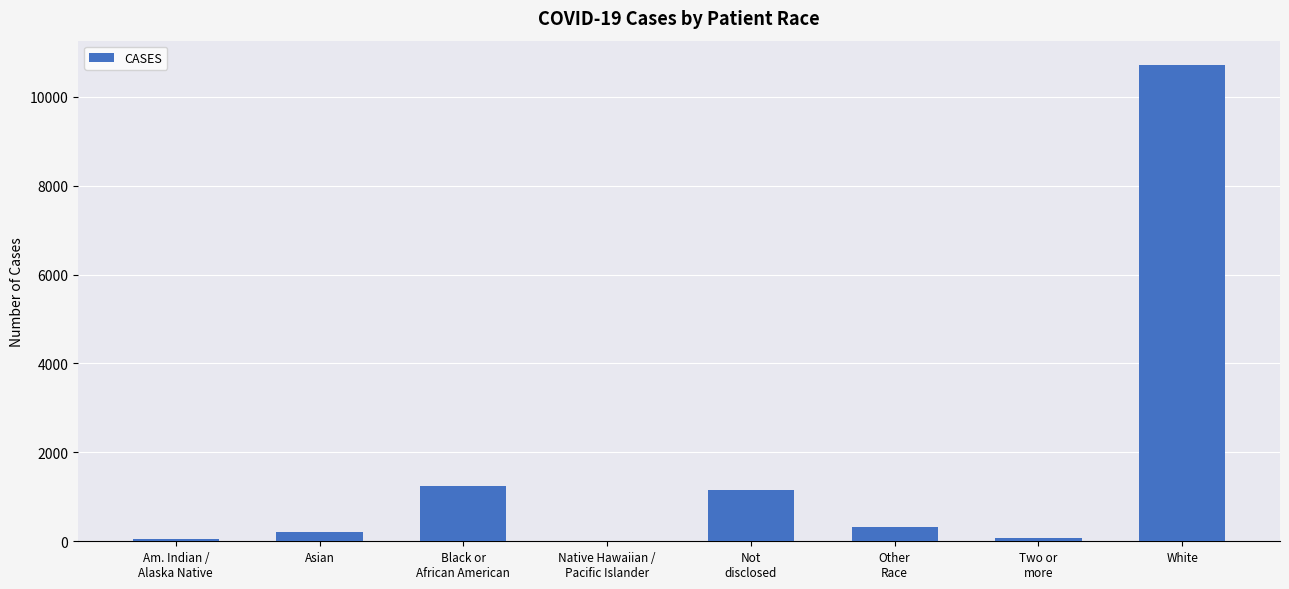

Which label corresponds to the largest value in the chart?

White